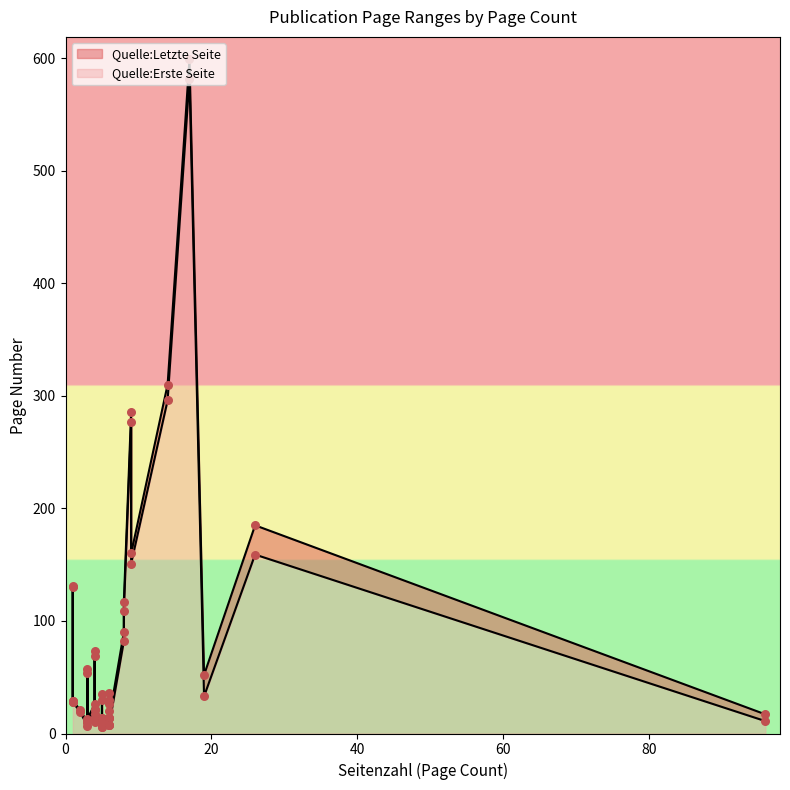

What are all the series names shown in the legend?

Quelle:Letzte Seite, Quelle:Erste Seite